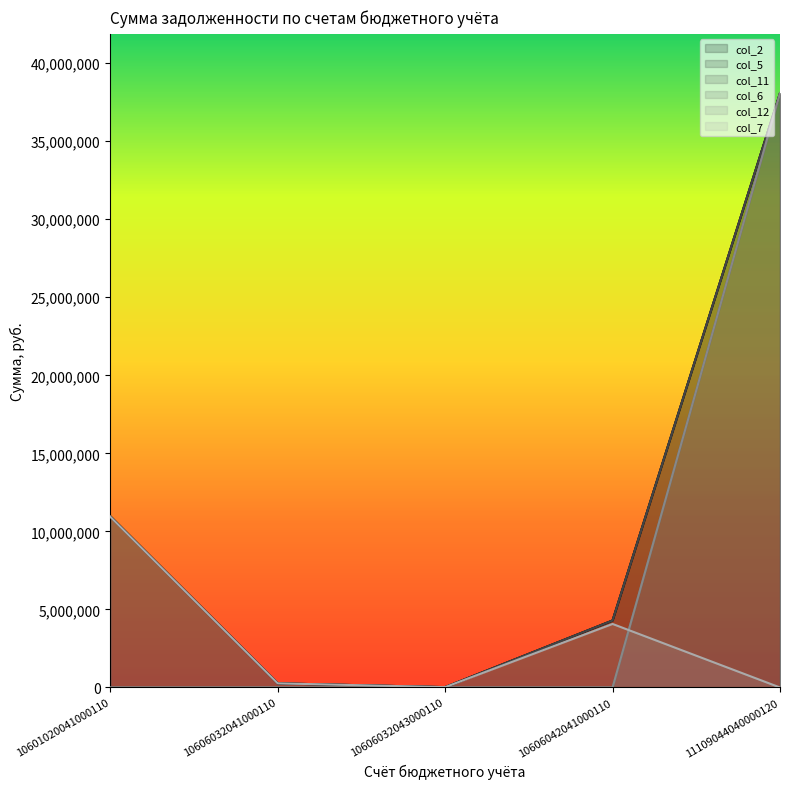

Count the number of categories in the chart.

5